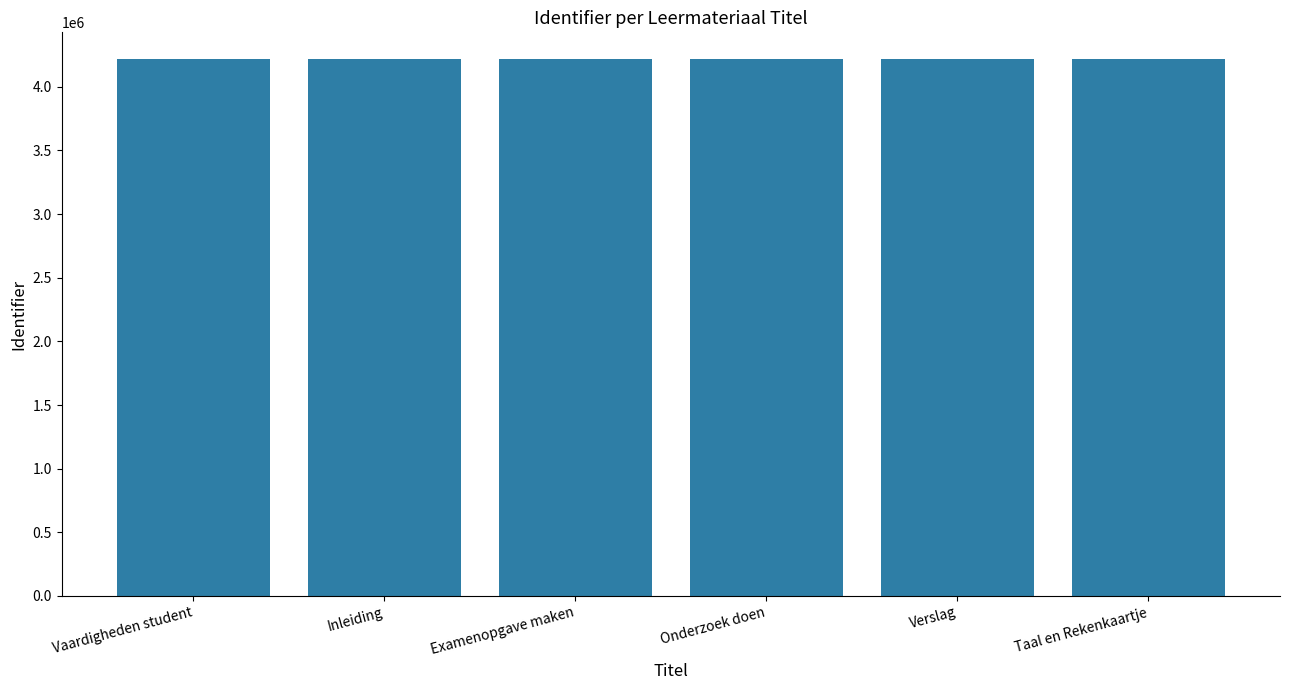

What is the label of the 4th bar from the left?

Onderzoek doen